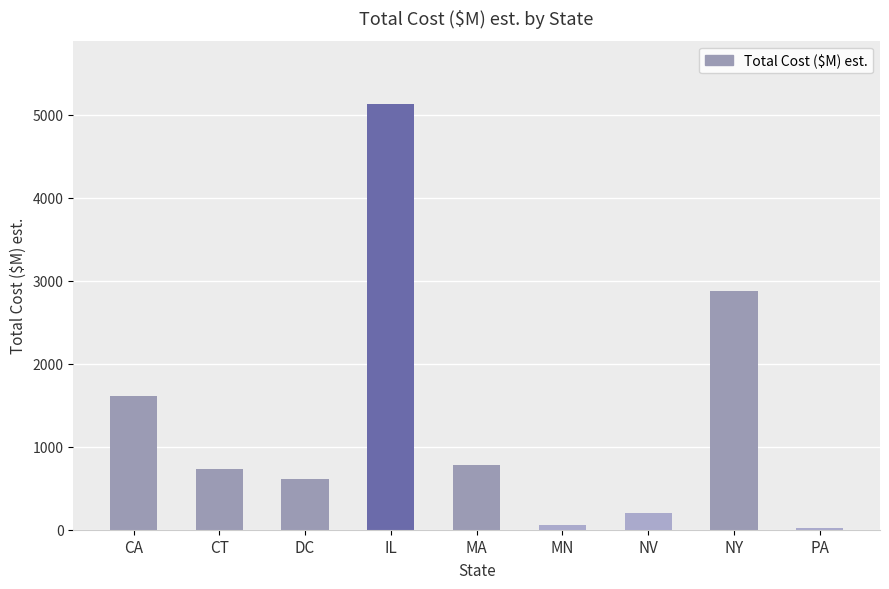

Does the chart contain any negative values?

No